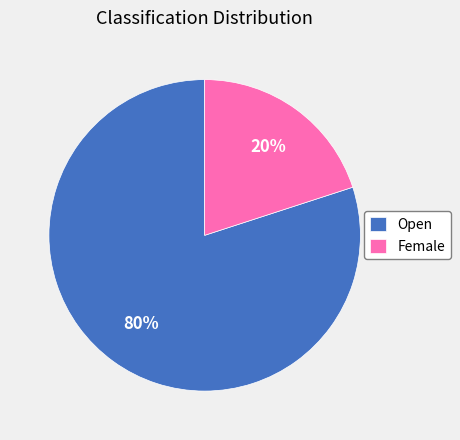

To the nearest percent, what portion does Female represent?

20%